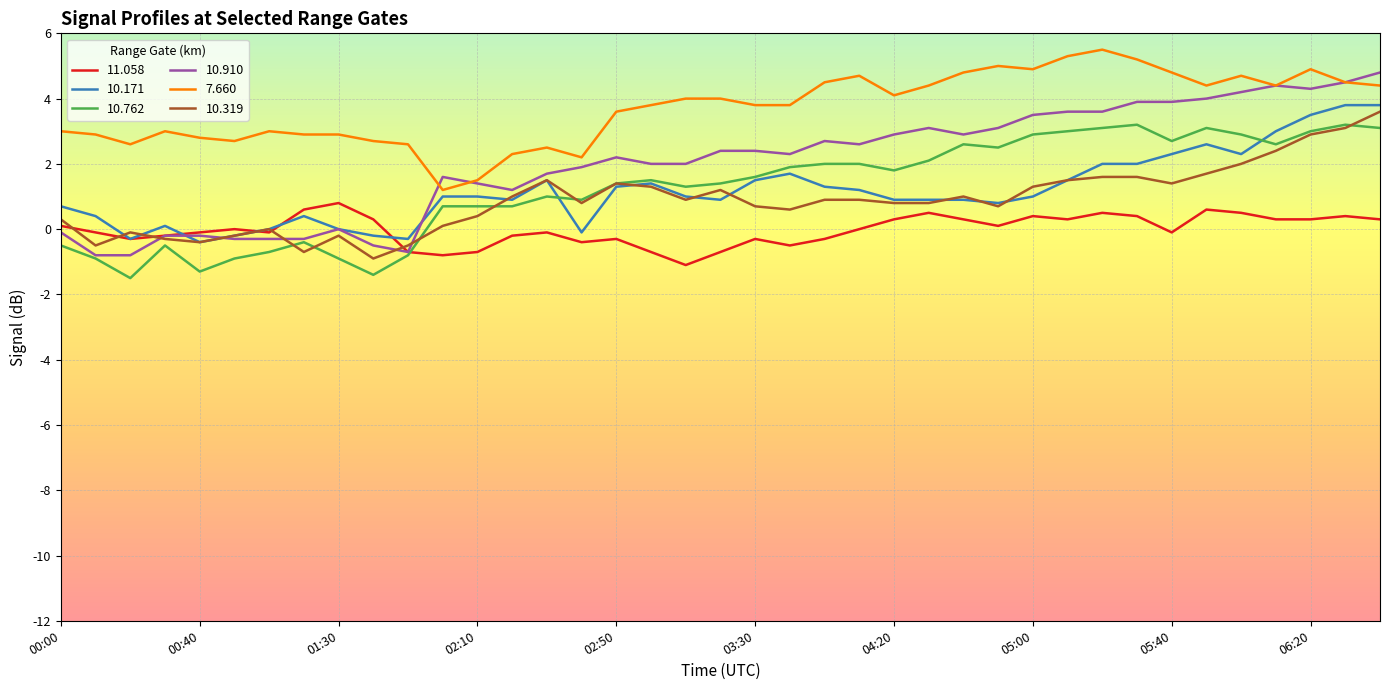

True or false: 10.762 and 7.660 intersect in this chart.

False